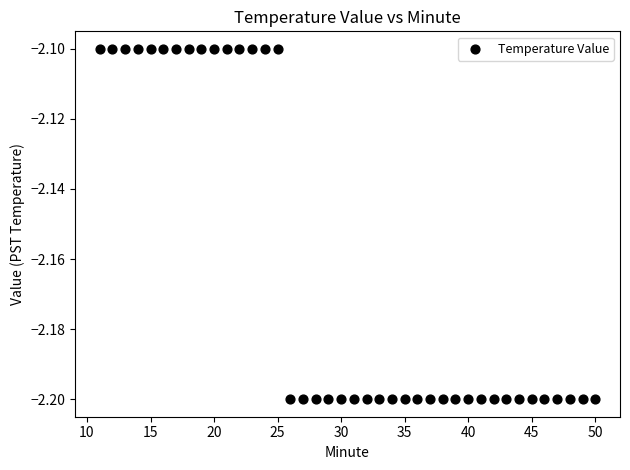

What is the range of X values (max minus min)?

39.0